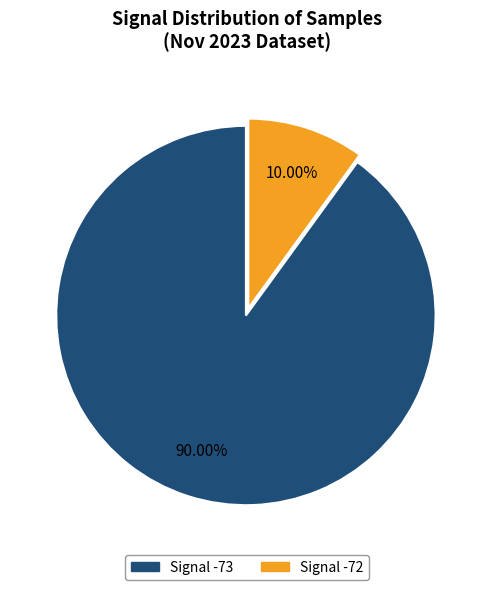

Does any single category account for the majority?

Yes